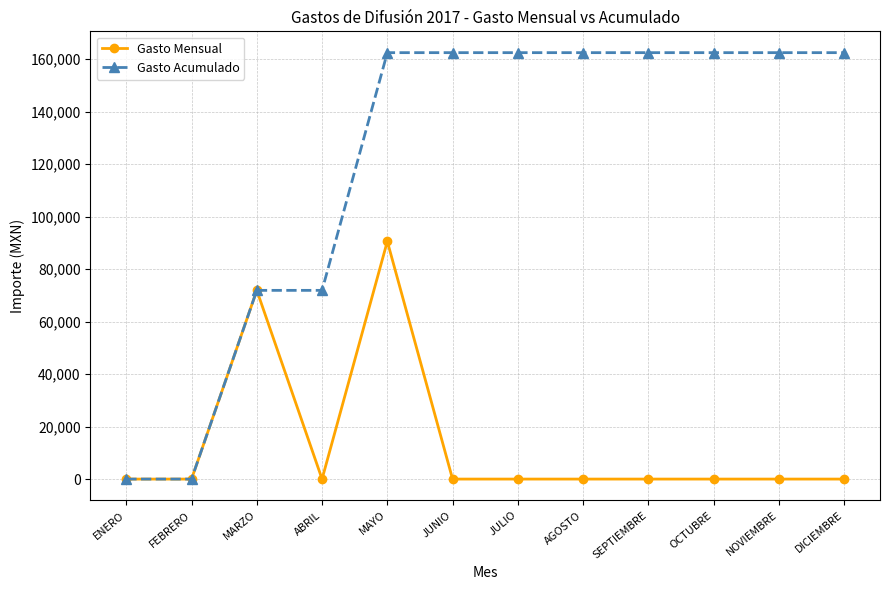

What is the label of the 4th point from the right?

SEPTIEMBRE